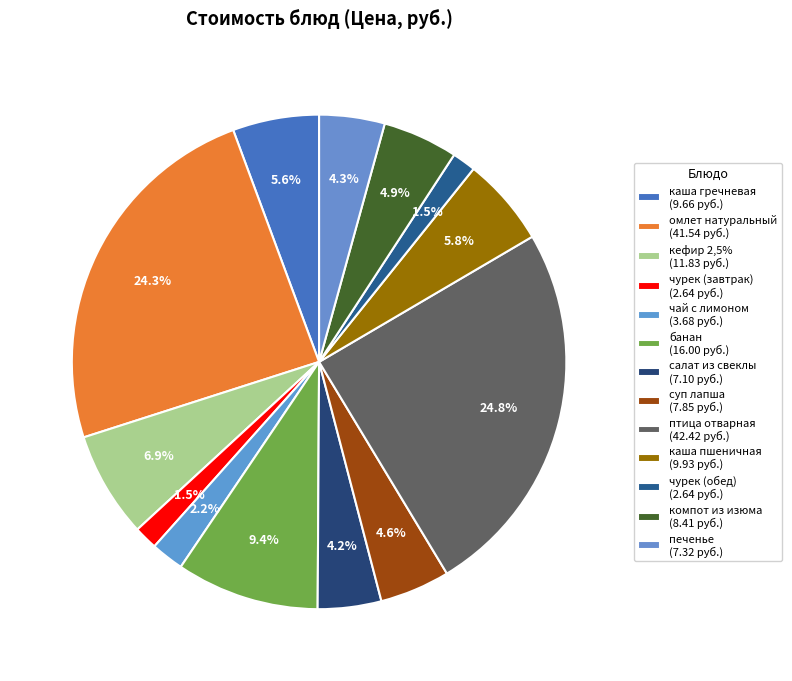

Count the number of slices in the pie.

13